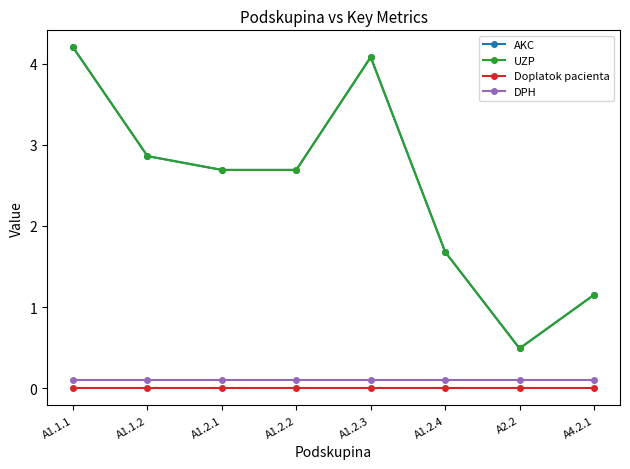

Does the chart have visible grid lines?

No